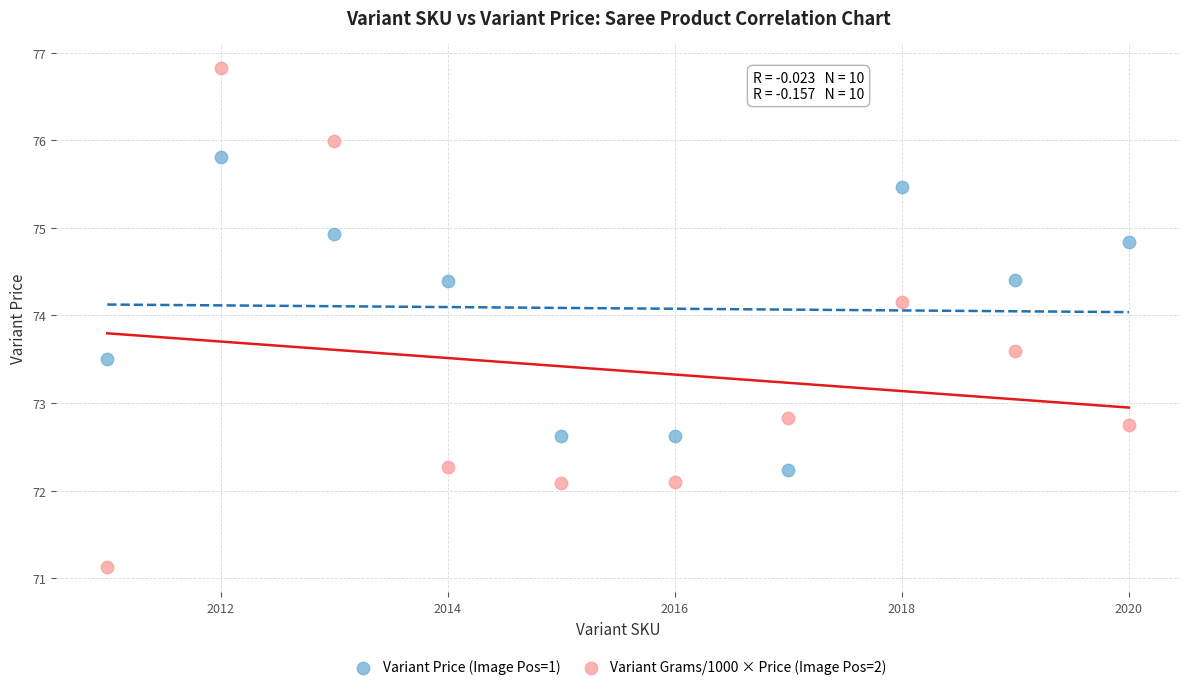

Across all series, what Y value is closest to 73?

72.8